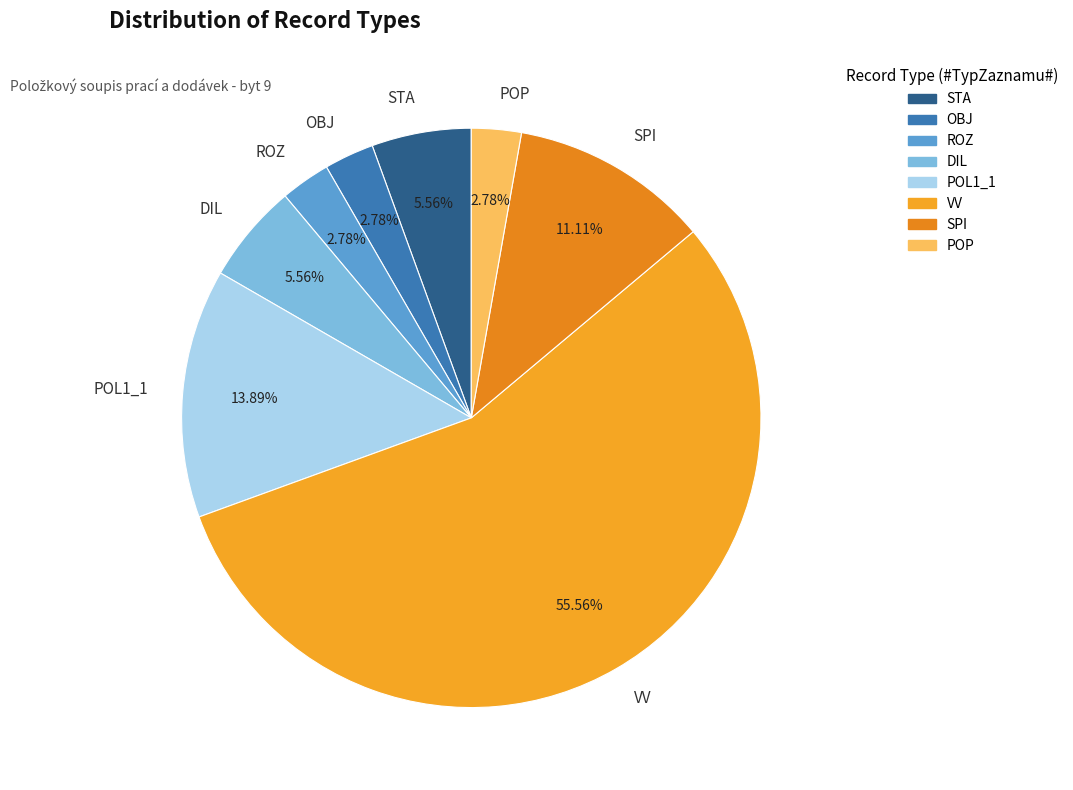

How much of the chart is everything except STA?

94.4%